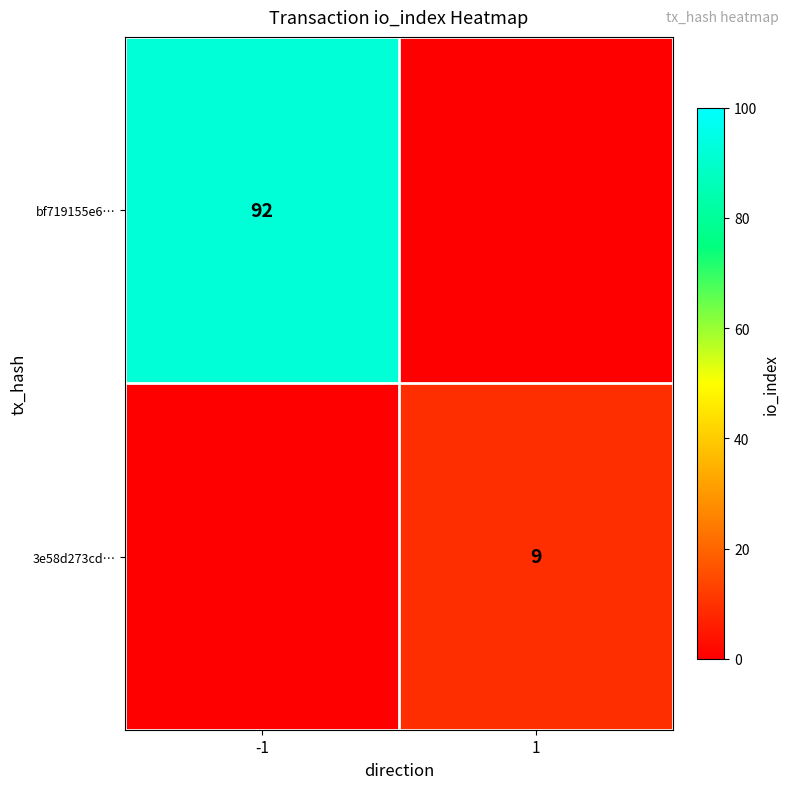

The 3e58d273cd… series shows 12 at 1. True or false?

False